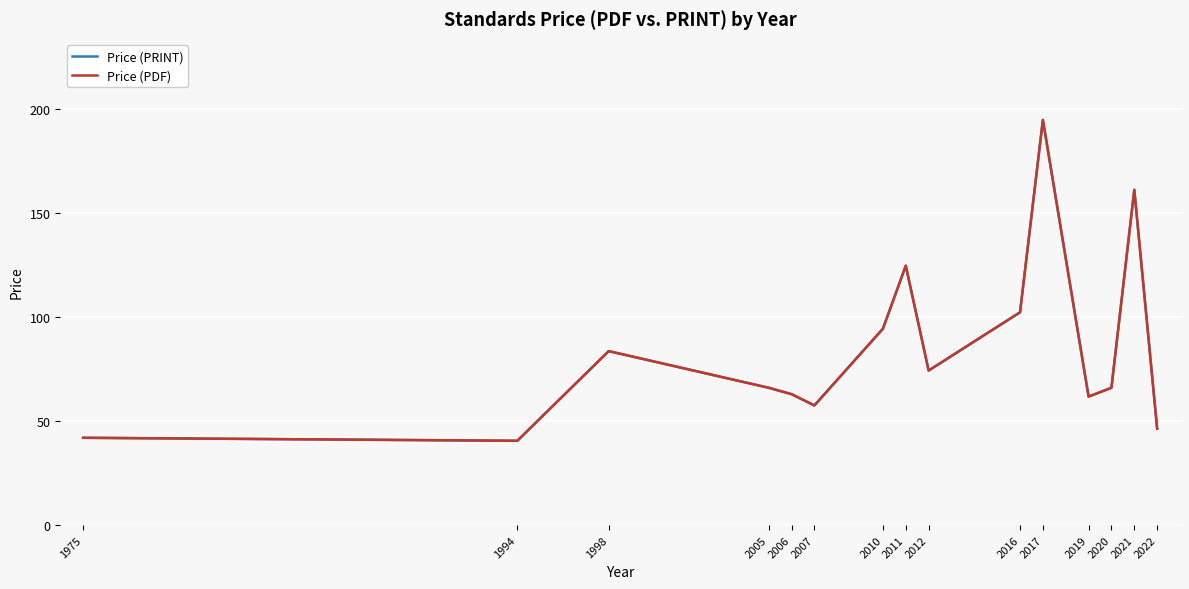

Where is the first local minimum for Price (PDF)?

1994